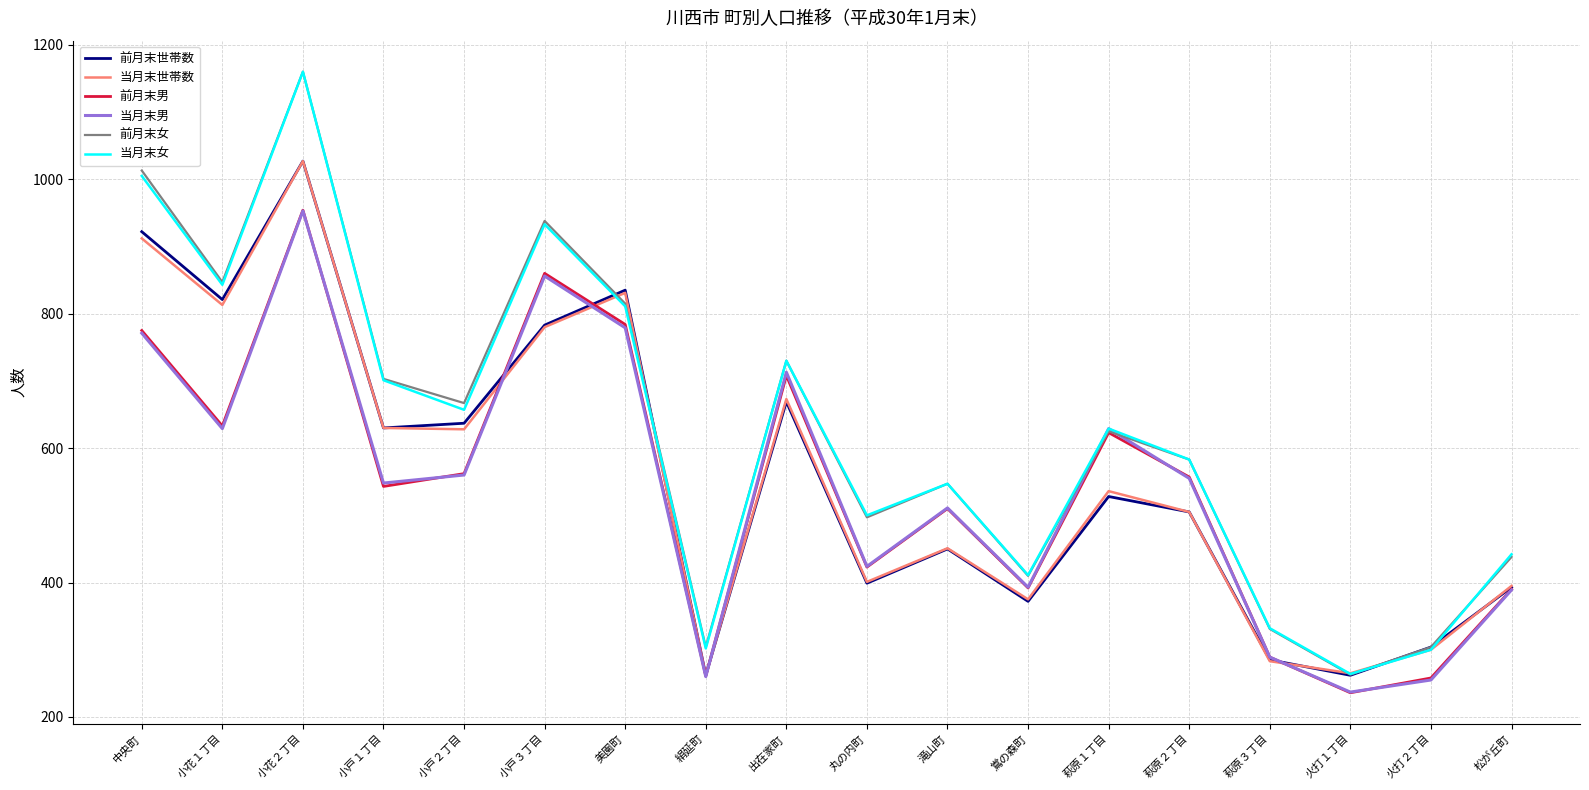

What value does the 当月末女 series have at 中央町, to the nearest 50?

1000